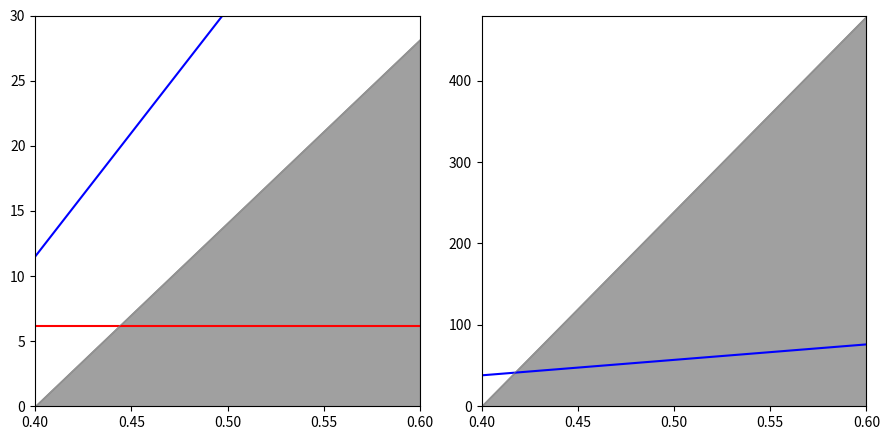

True or false: second_mean and minute_mean intersect in this chart.

False